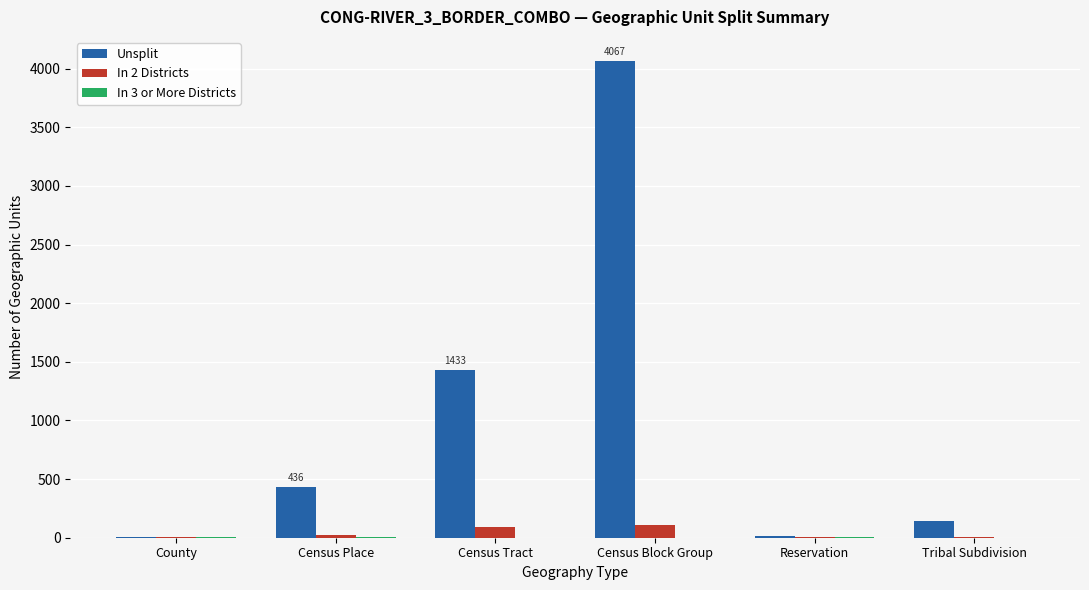

Which series changed the most between Census Place and Census Tract?

Unsplit